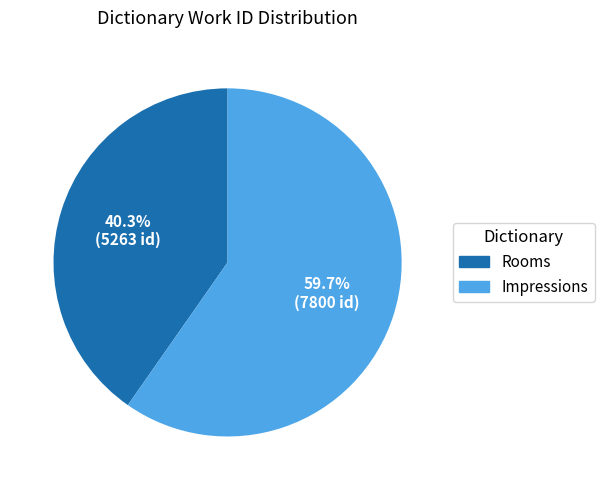

What is the ratio of the value at Rooms to the value at Impressions?

0.7